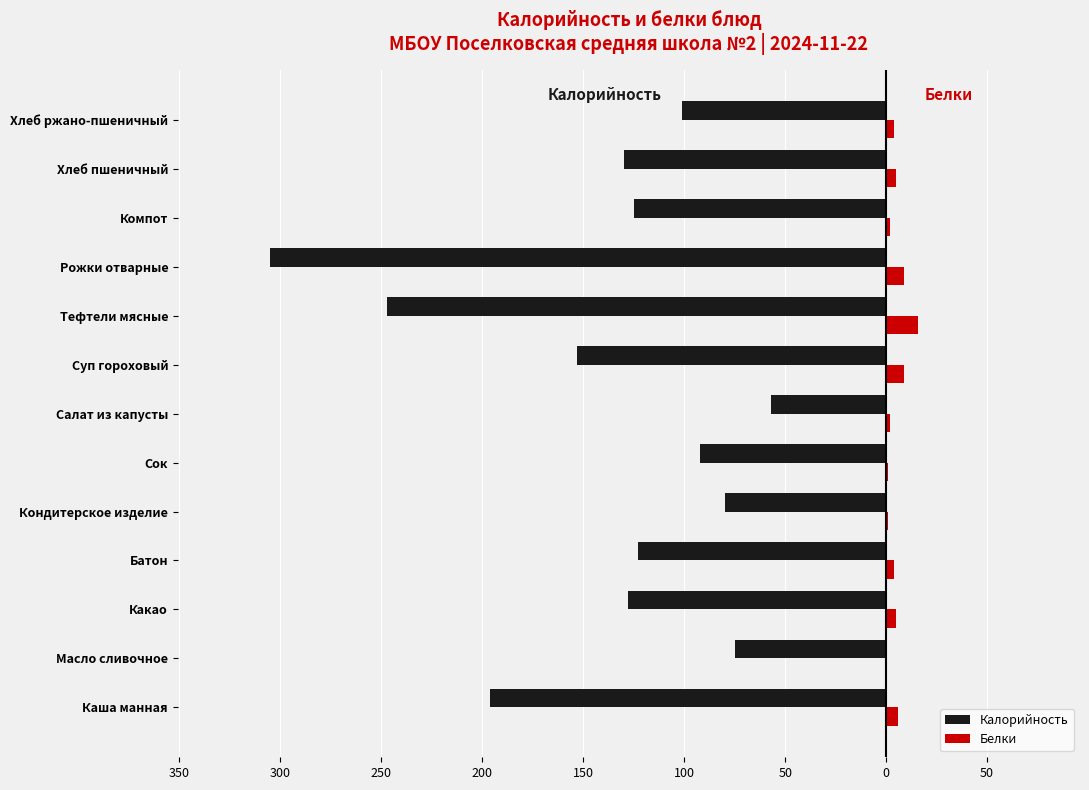

What are all the series names shown in the legend?

Калорийность, Белки